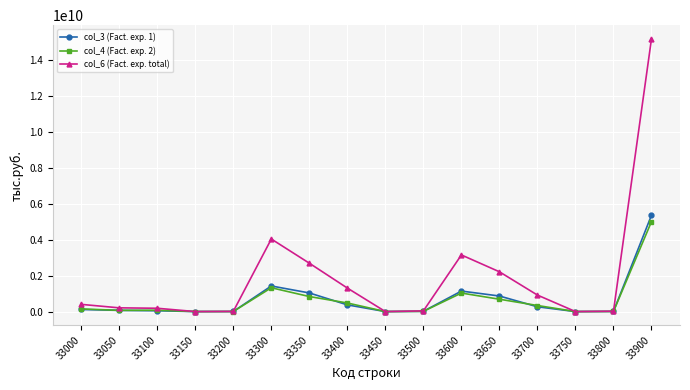

List the series in order of their peak value, lowest first.

col_4 (Fact. exp. 2), col_3 (Fact. exp. 1), col_6 (Fact. exp. total)